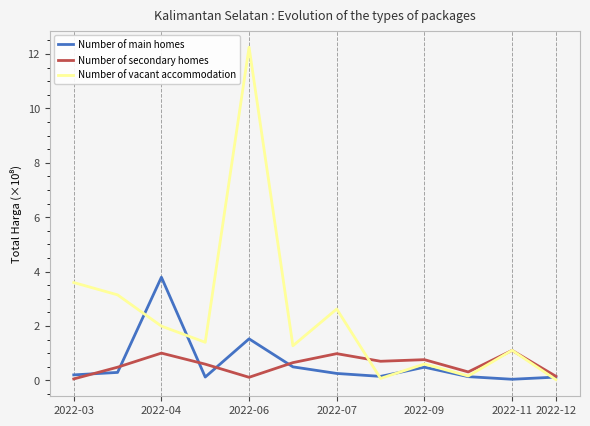

List the series in order of their peak value, highest first.

Number of vacant accommodation, Number of main homes, Number of secondary homes